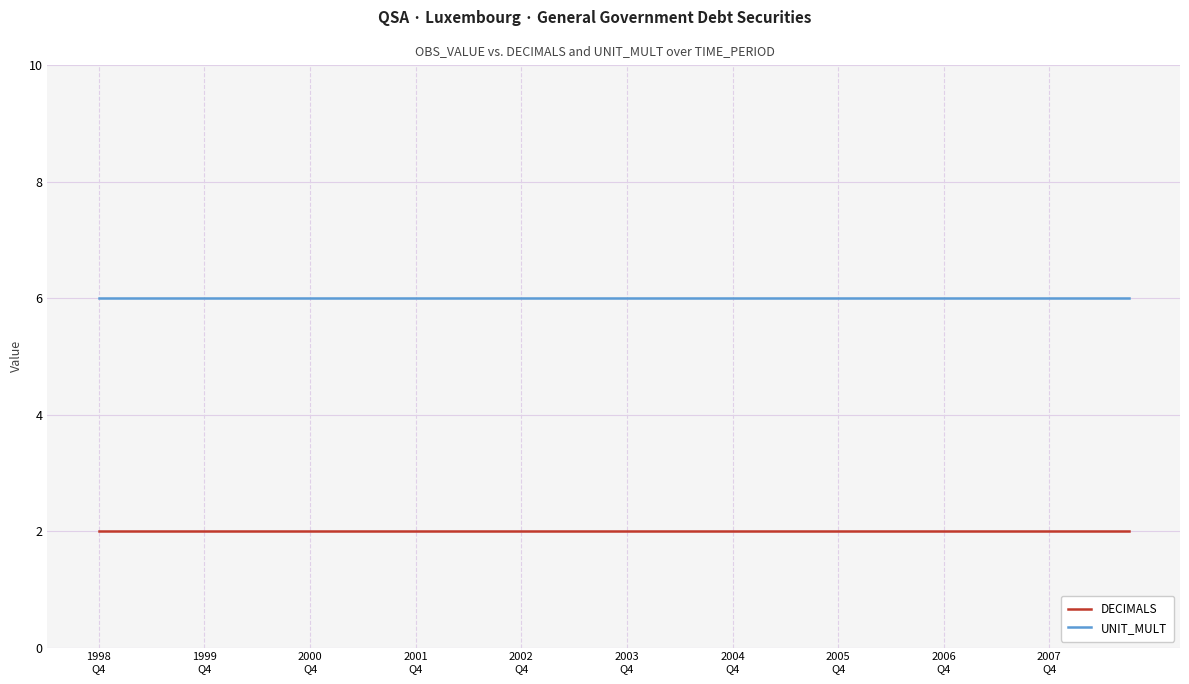

True or false: UNIT_MULT and DECIMALS cross at least once.

False